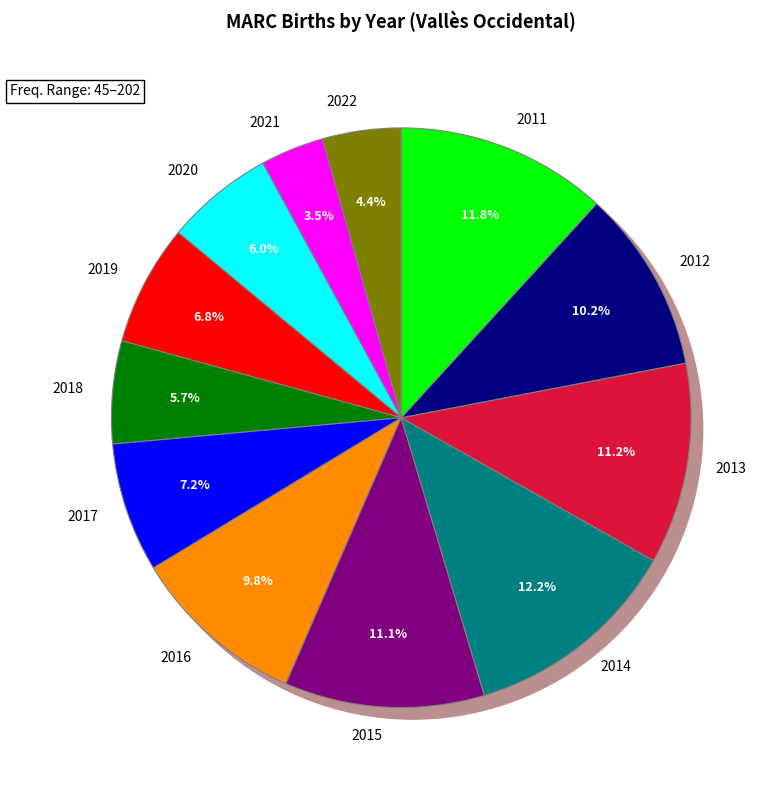

Approximately how many times larger is the value at 2016 compared to 2019?

1.5